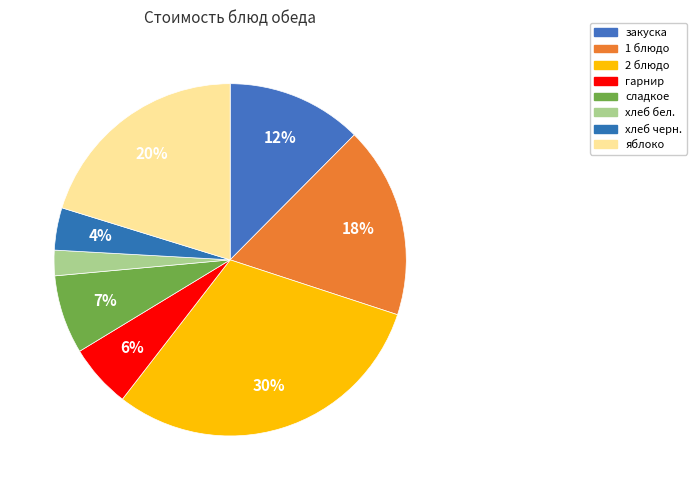

True or false: сладкое accounts for 19% of the total.

False